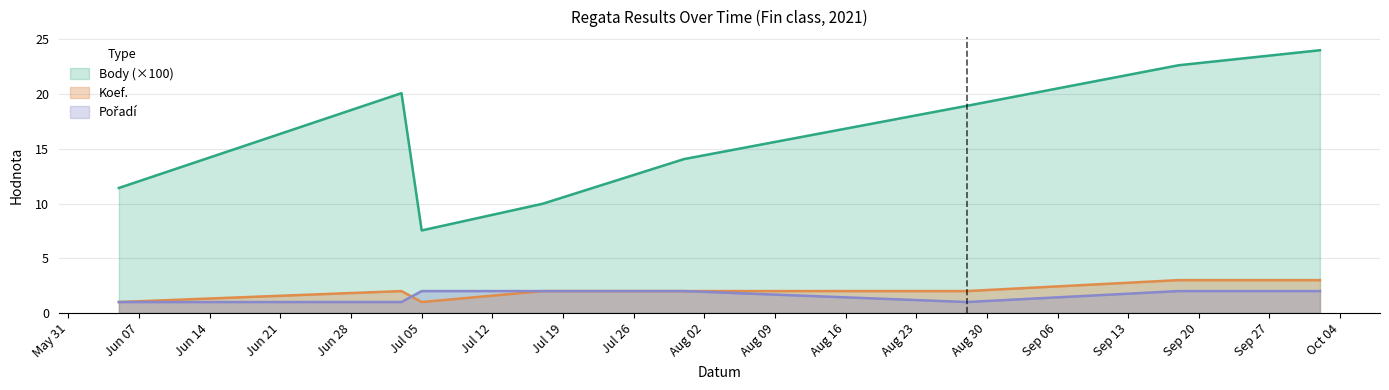

What is the maximum value shown in the chart?

24.0